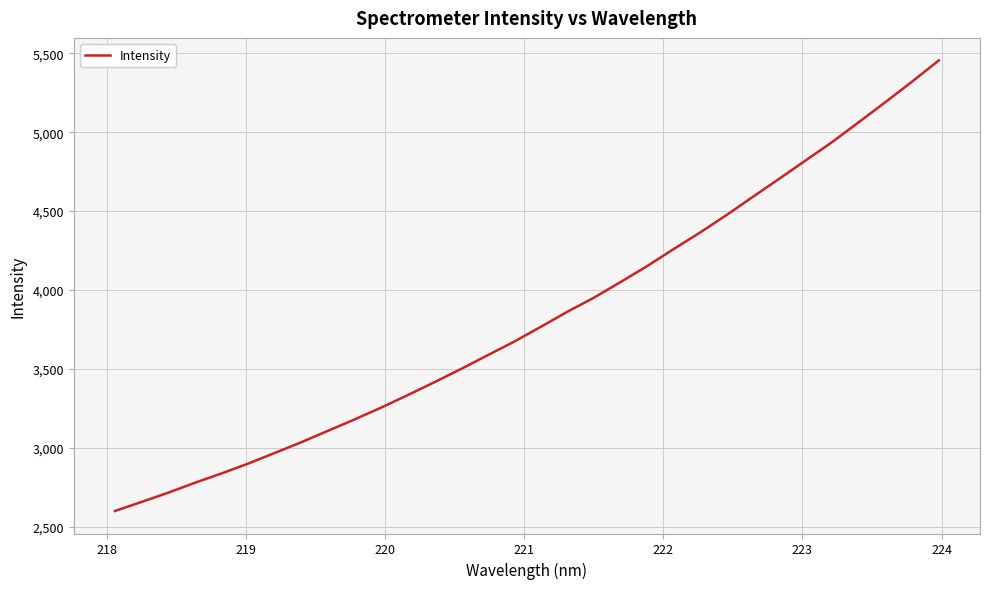

What is the greatest value displayed?

5454.6